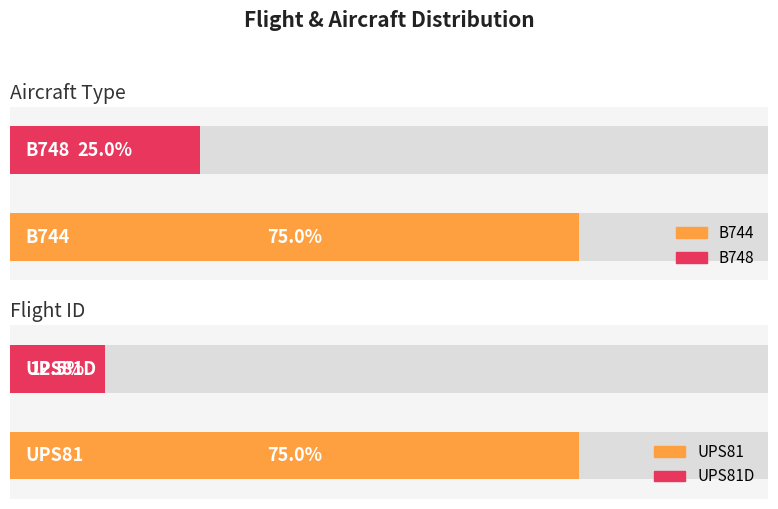

Which label corresponds to the largest value in the chart?

B744